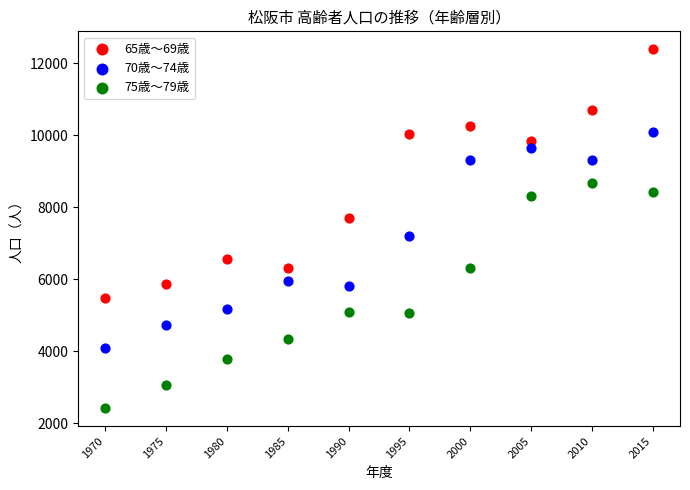

What is the X range (max minus min) for the scatter plot?

45